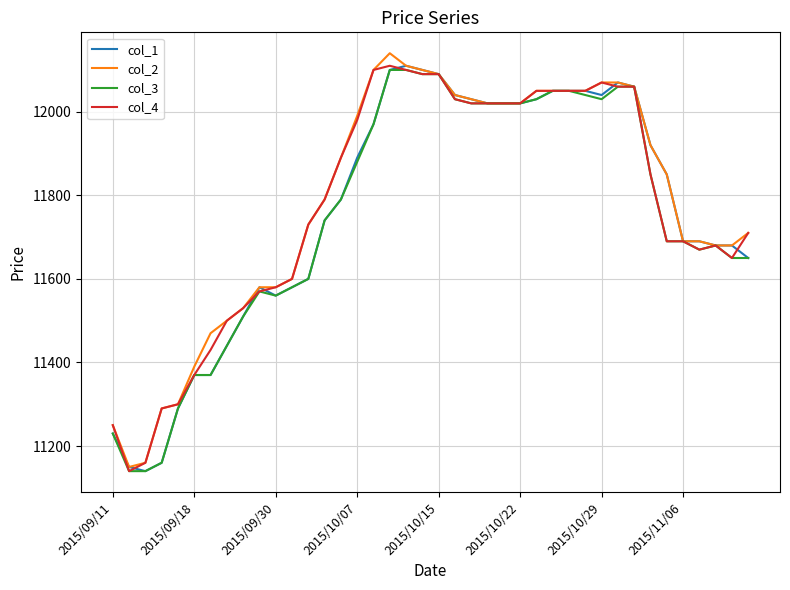

What is the greatest value displayed?

12140